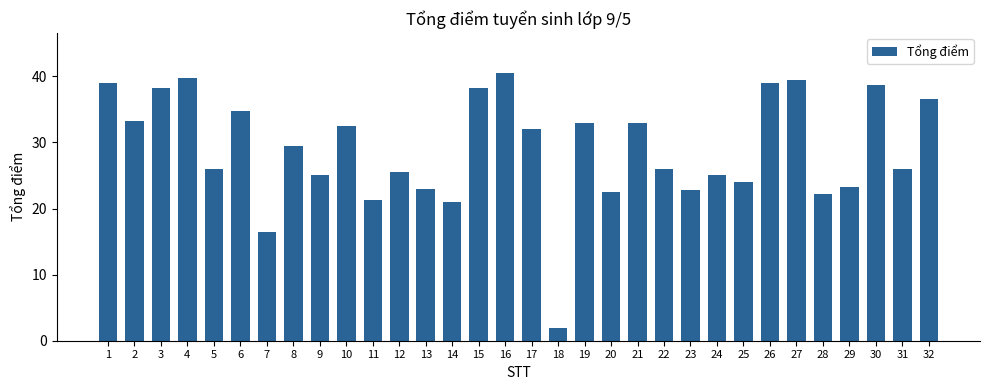

What is the value of the 14th bar from the left?

21.0